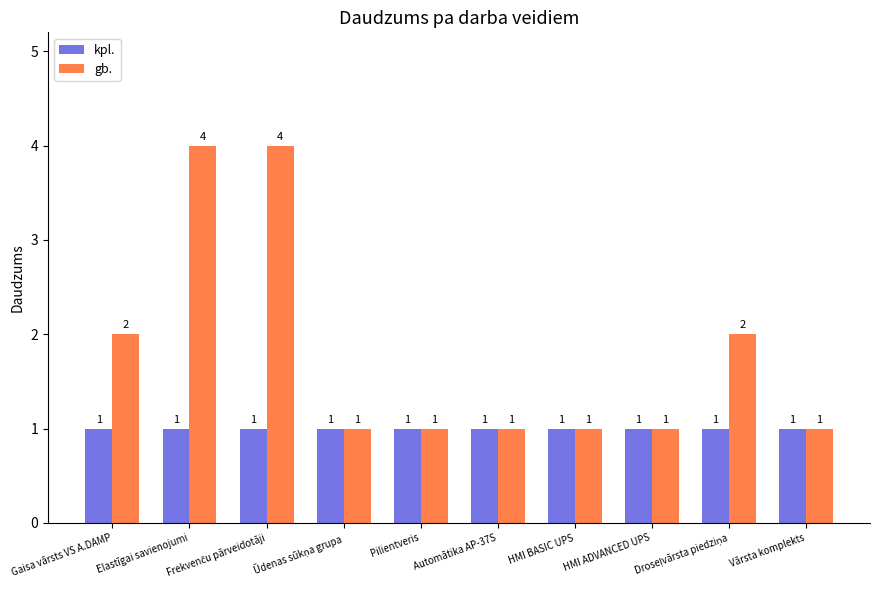

What is the value of the gb. bar at the 1st from the left?

2